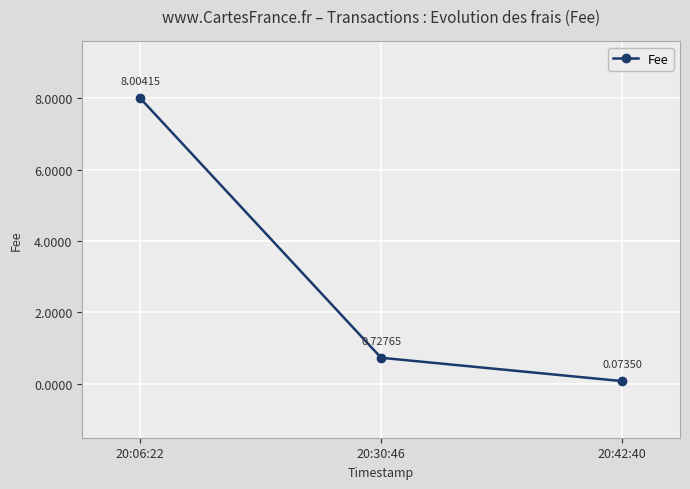

What is the sum of the values at 20:42:40 and 20:30:46?

0.8